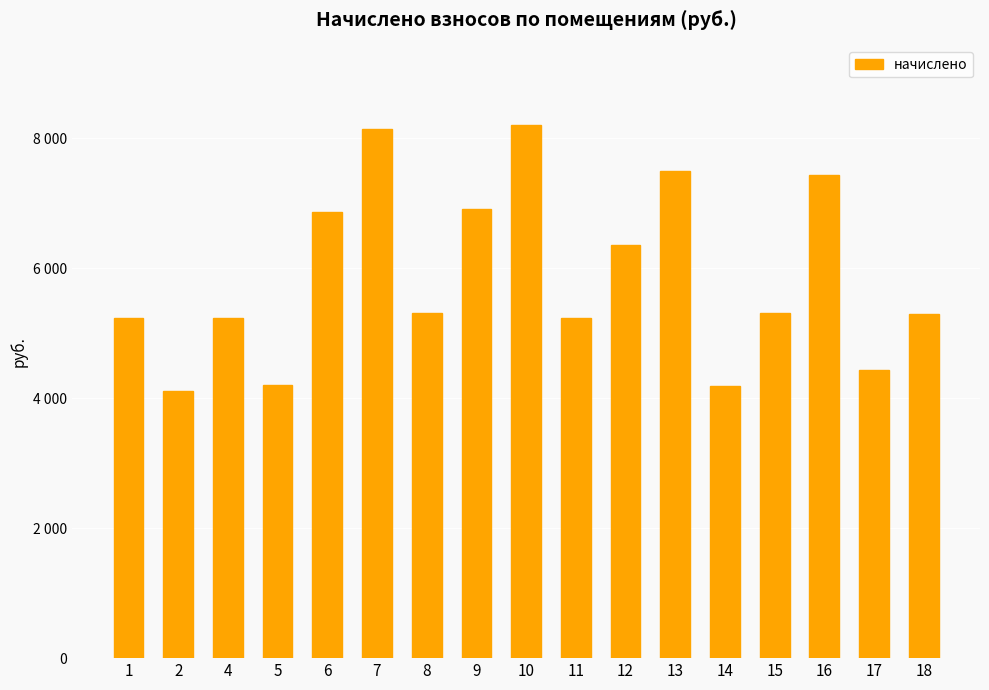

Does the chart contain any negative values?

No